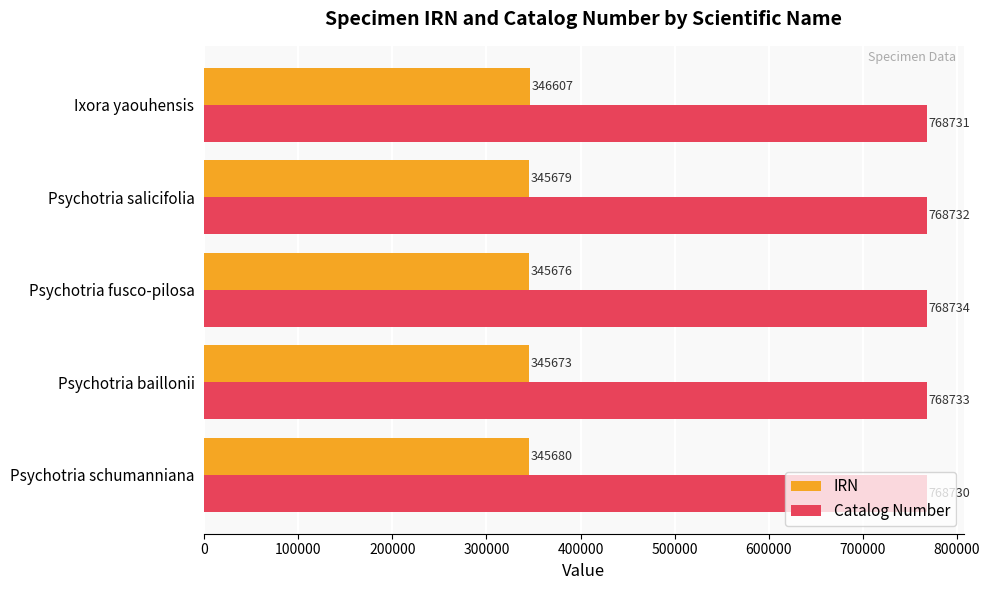

Which series has the largest total across all categories?

Catalog Number